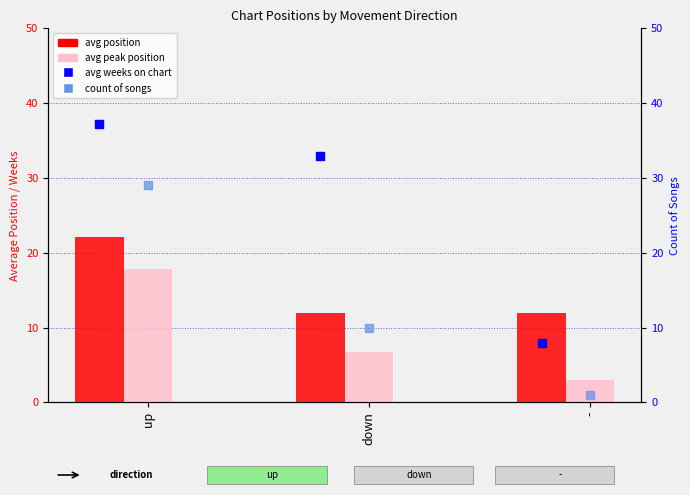

What is the total value across all series at -?

24.0